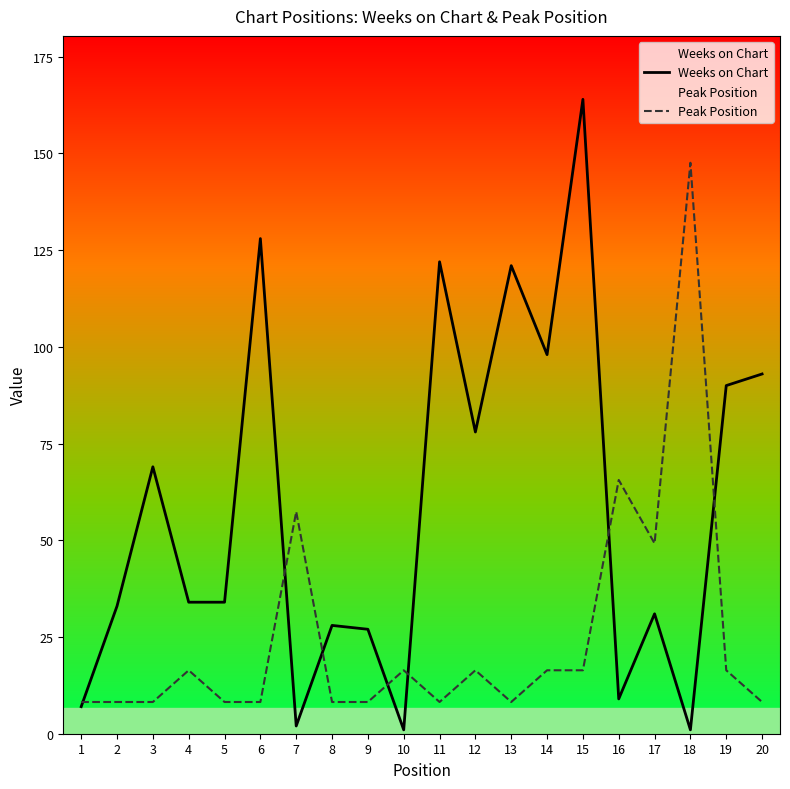

How many lines are shown in the chart?

2